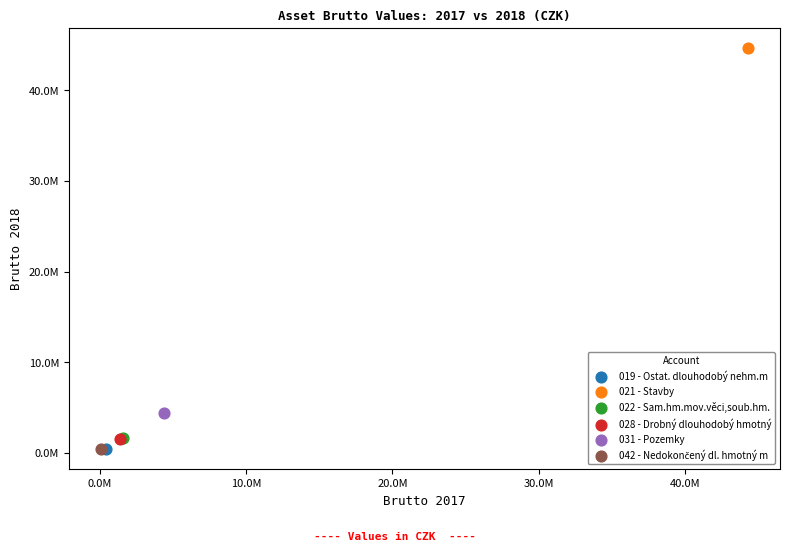

Which series contains the highest Y value?

021 - Stavby